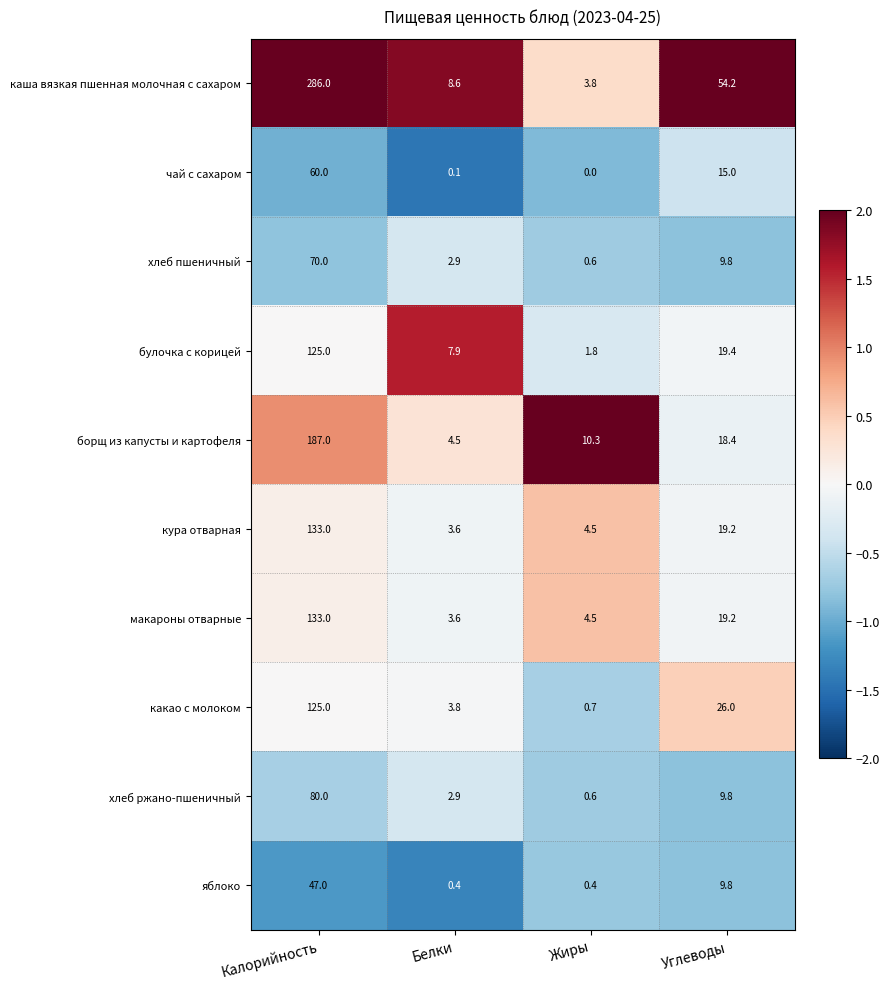

What is the difference between the second highest and minimum values in the яблоко series?

9.4